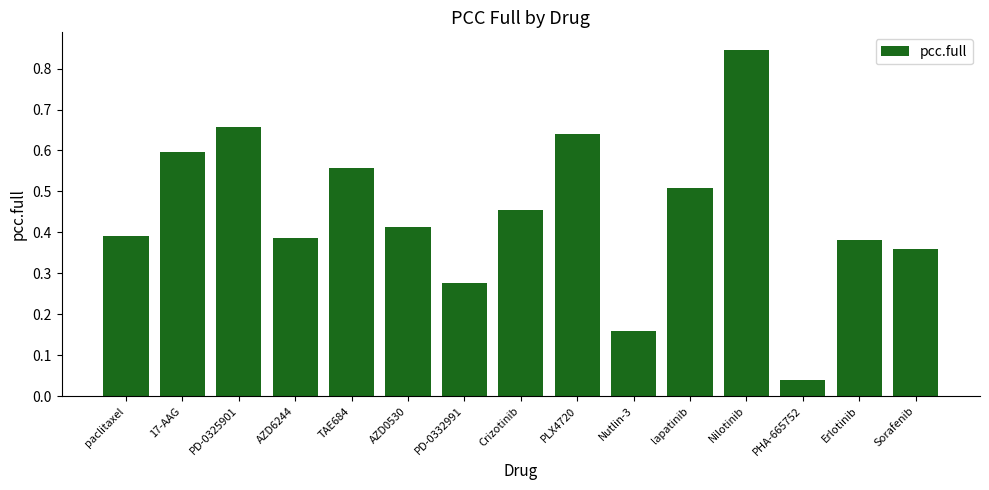

What is the sum of all values?

6.7